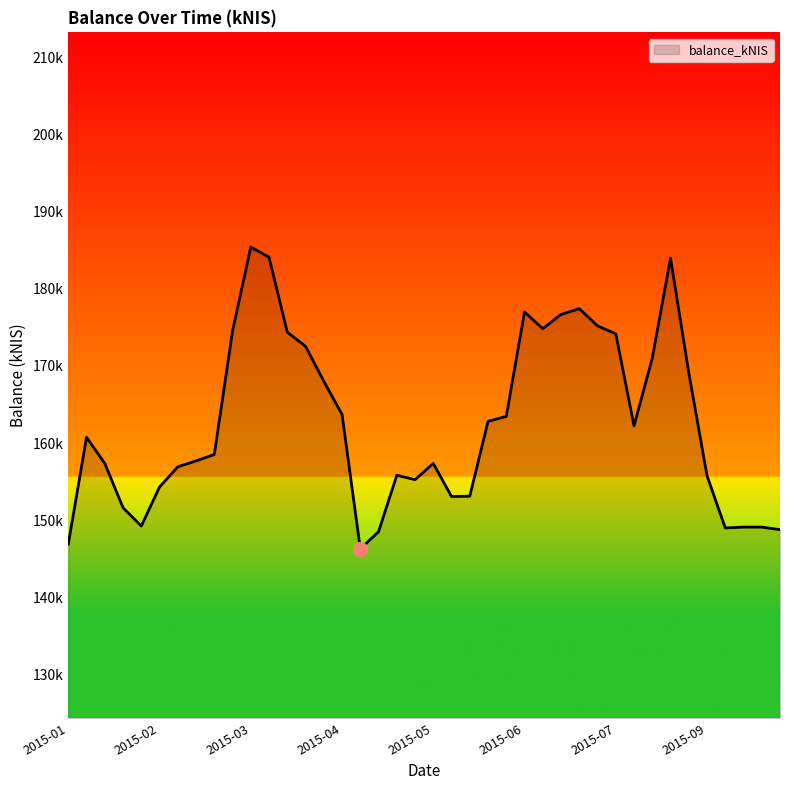

Does the chart have visible grid lines?

No